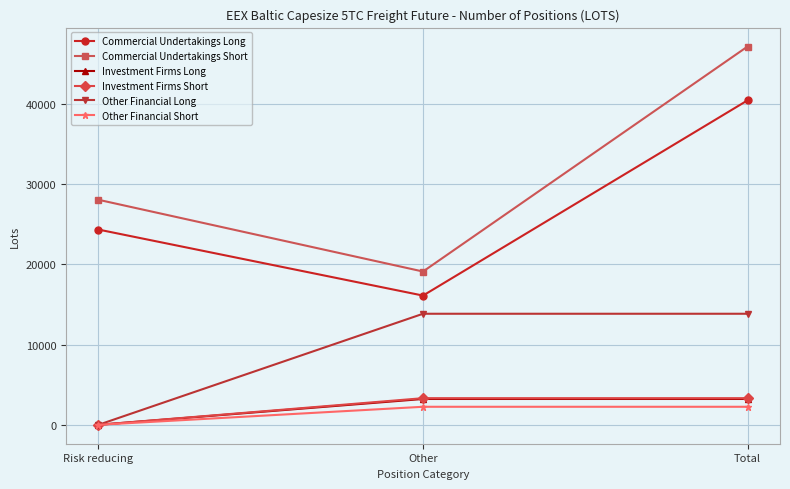

What is the sum of all Other Financial Long values?

27692.8